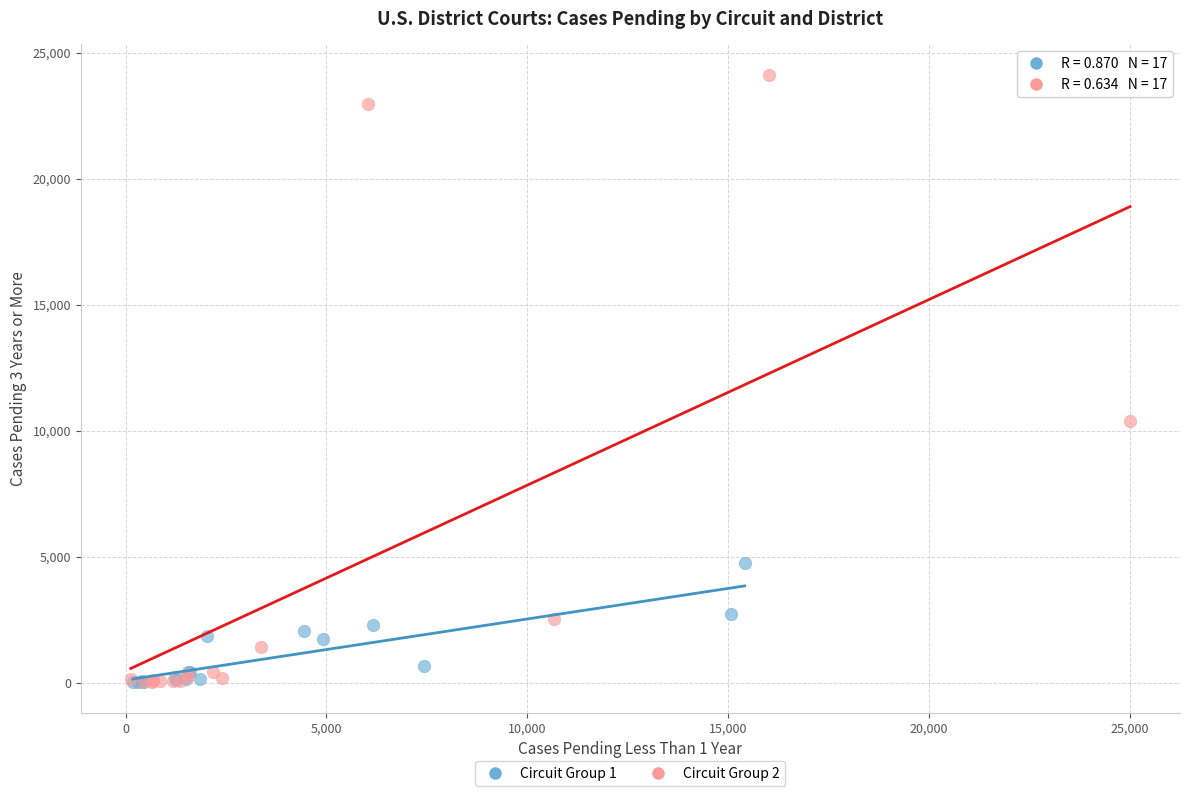

What are all the series names shown in the legend?

Circuit Group 1, Circuit Group 2